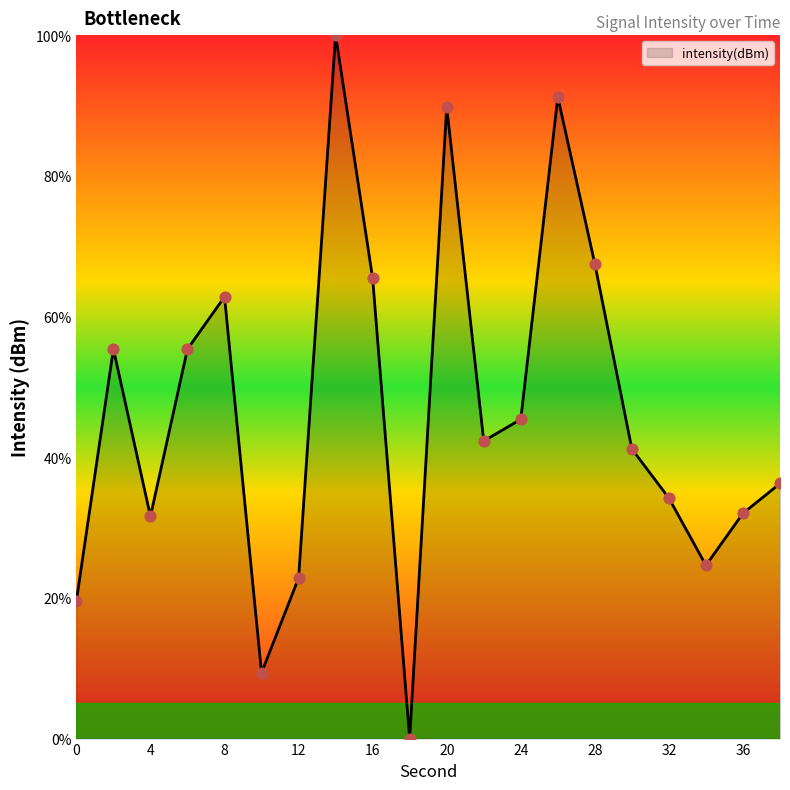

What is the greatest value displayed?

100.0